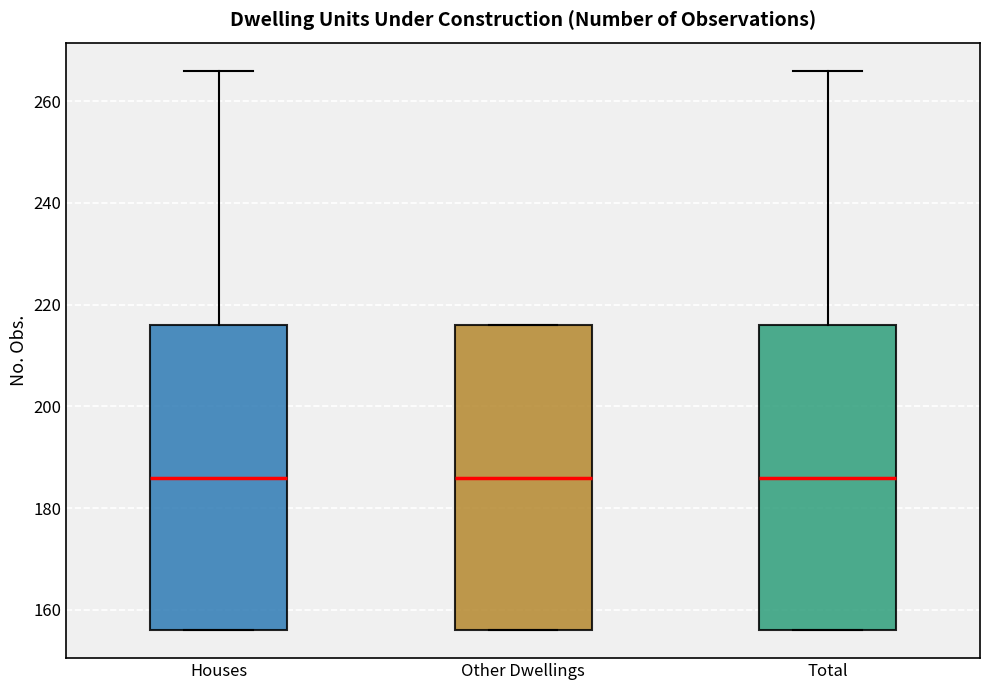

Where is the upper edge of the box for Other Dwellings on the y-axis? The values are not printed on the chart, so give them approximately, as read against the axis.

216